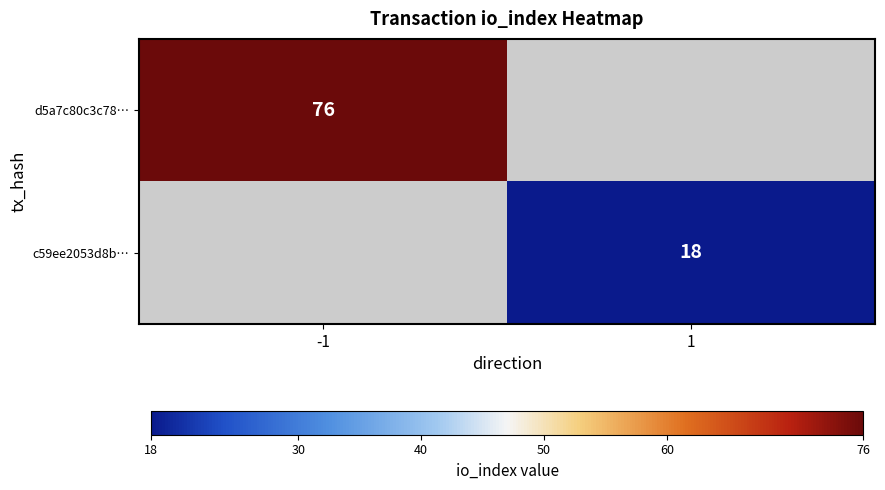

Count the number of data series in this chart.

2